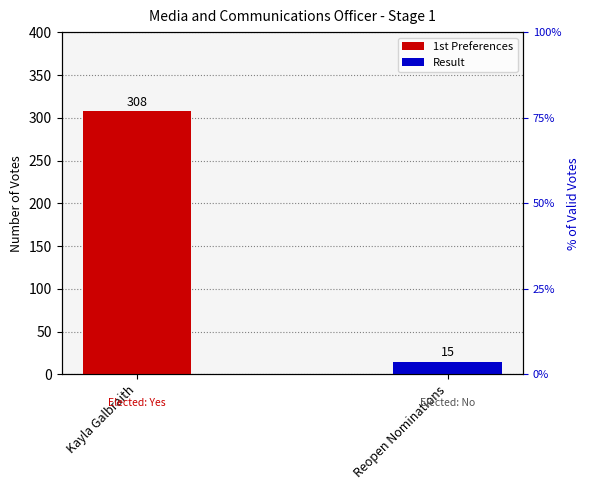

List the labels in order of value, smallest first.

Reopen Nominations, Kayla Galbraith